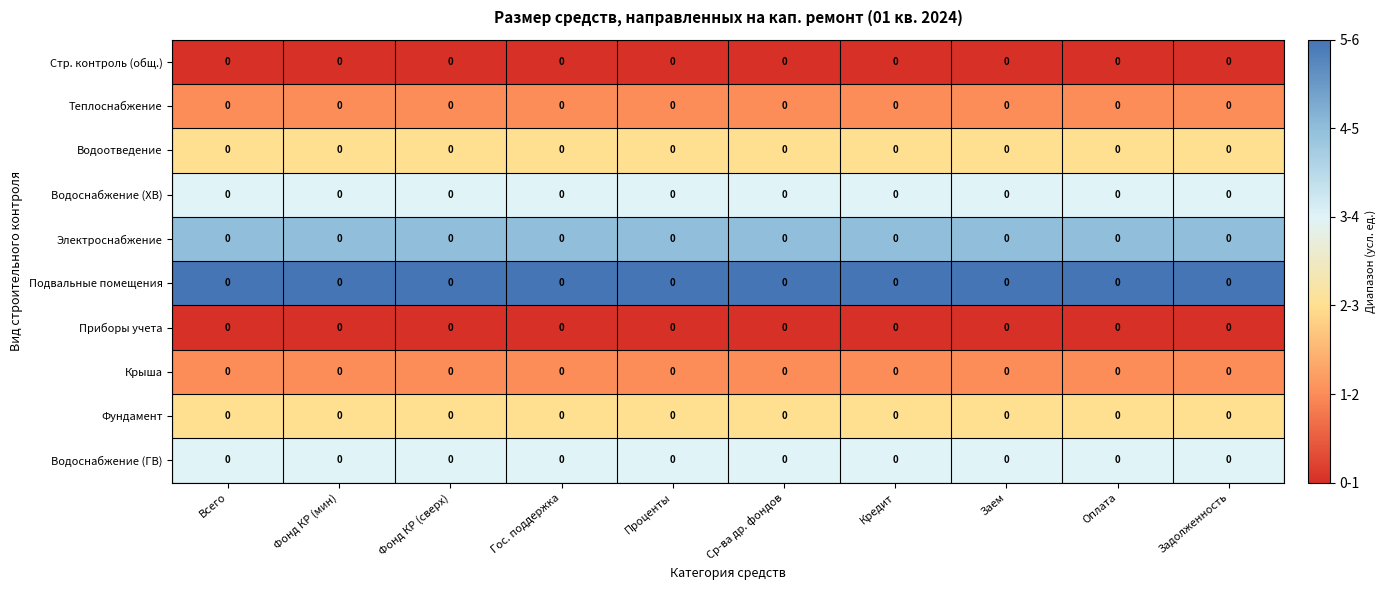

At Оплата, list the series in order from largest to smallest.

Подвальные помещения, Электроснабжение, Водоснабжение (ХВ), Водоснабжение (ГВ), Водоотведение, Фундамент, Теплоснабжение, Крыша, Стр. контроль (общ.), Приборы учета